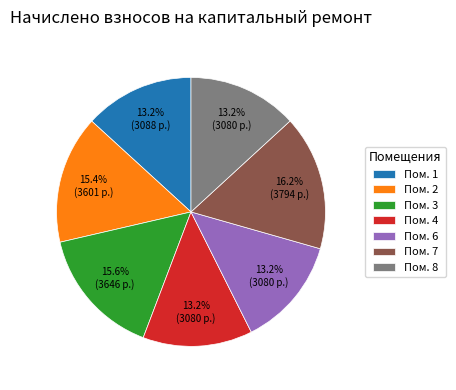

What is the ratio of the value at Пом. 4 to the value at Пом. 3?

0.8